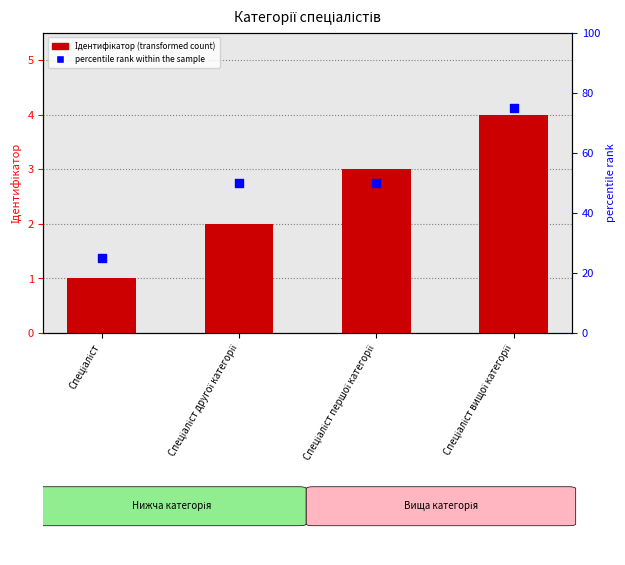

Is the value of percentile rank within the sample at Спеціаліст другої категорії greater than the value of Ідентифікатор at Спеціаліст першої категорії?

Yes